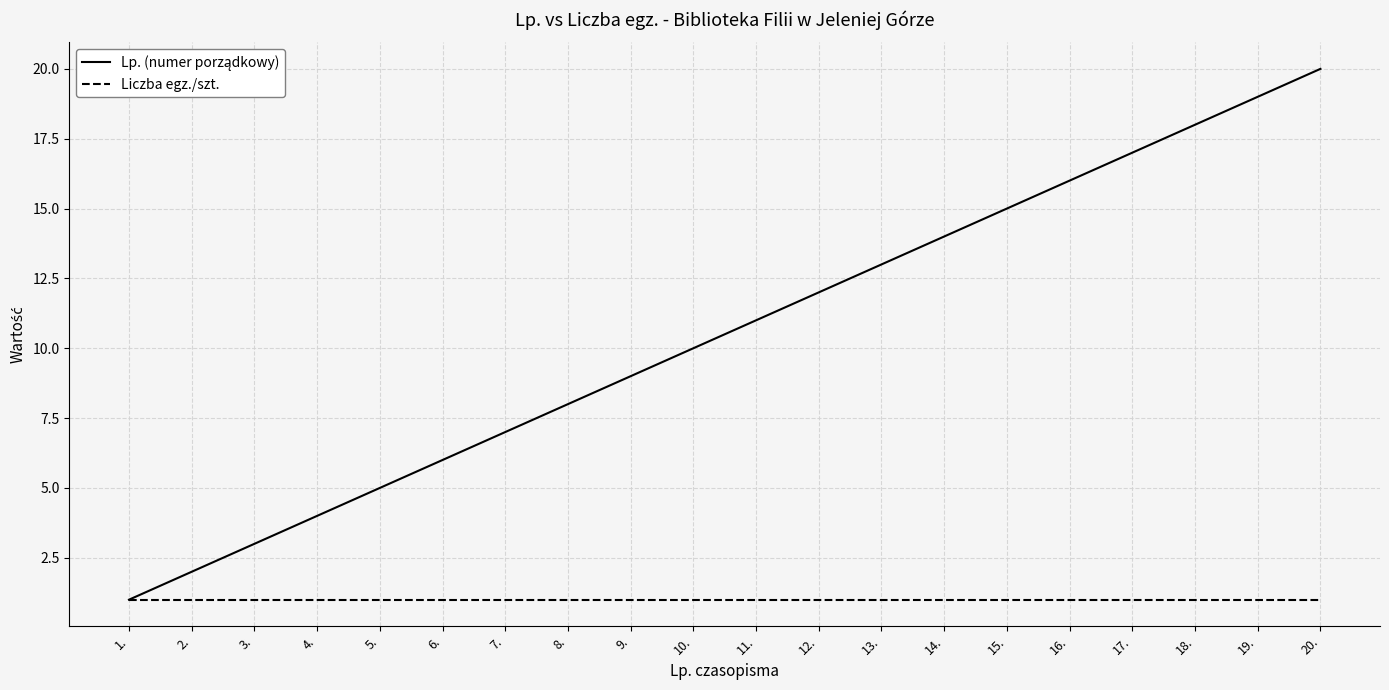

Is it true that Liczba egz./szt. equals 1 at 18.?

True